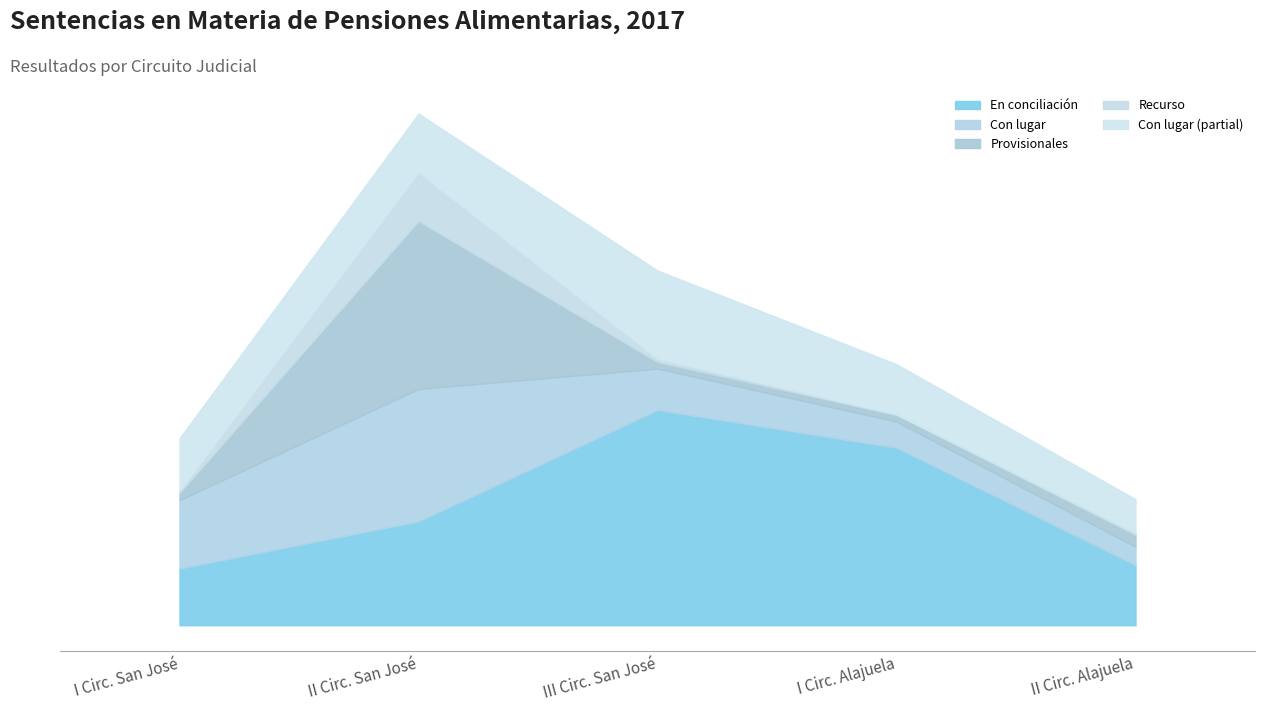

Between which two adjacent categories do En conciliación and Provisionales first intersect?

I Circ. San José and II Circ. San José